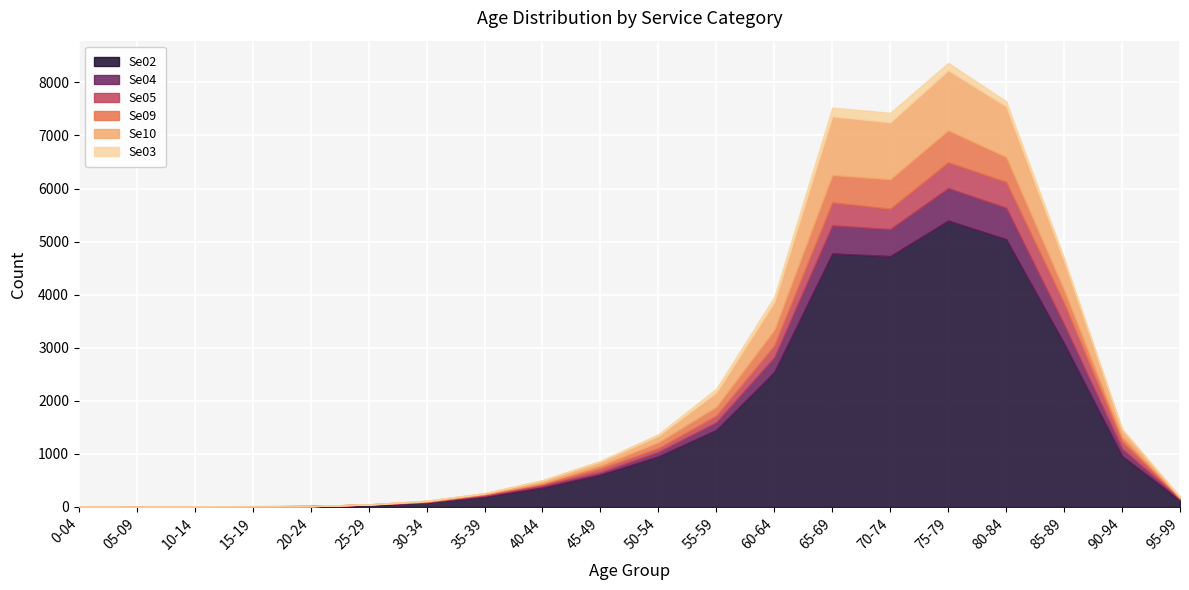

Reading left to right, extract all data points from this chart.

Se02: 8	3	13	12	15	38	88	194	364	609	953	1453	2545	4776	4726	5396	5045	3082	961	129
Se04: 0	0	0	1	2	6	4	20	37	44	84	143	274	529	509	612	592	355	138	14
Se05: 0	0	0	1	0	3	11	21	27	70	73	128	227	434	385	487	487	404	136	17
Se09: 0	0	0	0	0	1	3	10	24	59	110	166	294	515	555	602	471	249	92	12
Se10: 0	0	0	2	0	1	11	13	47	72	122	270	523	1106	1073	1132	956	546	131	13
Se03: 0	0	0	0	0	0	0	2	9	17	31	71	98	165	178	138	94	56	15	2